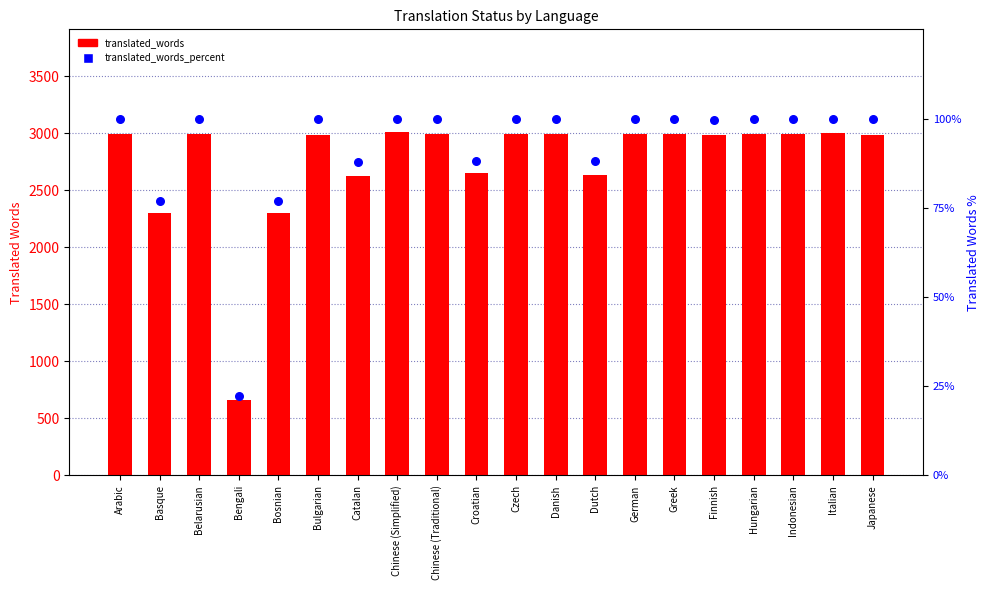

What are all the series names shown in the legend?

translated_words, translated_words_percent